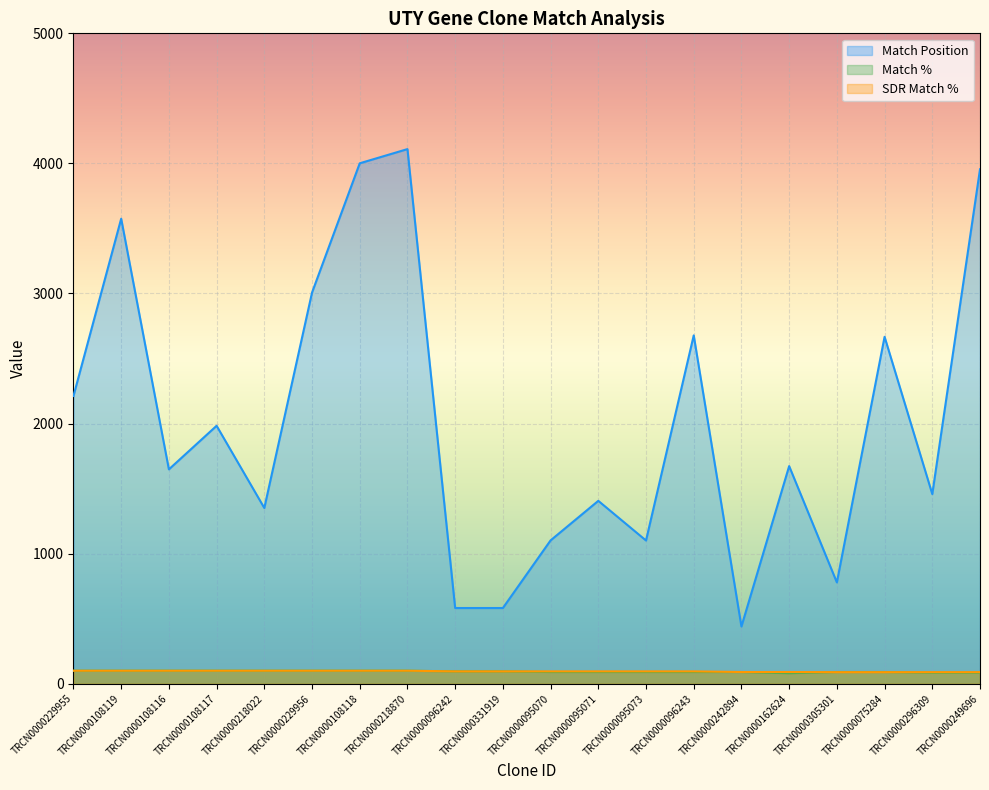

What is the difference between the maximum and minimum values in the SDR Match % series?

11